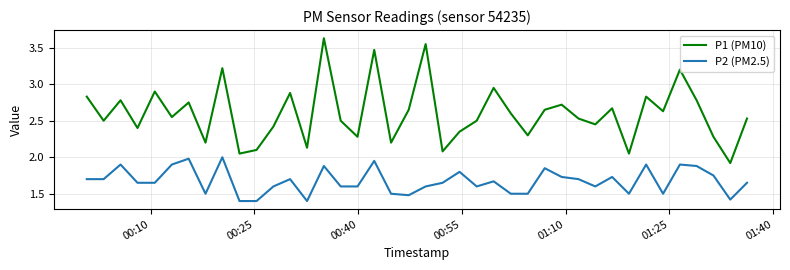

Rank the series by their average value, from lowest to highest.

P2 (PM2.5), P1 (PM10)